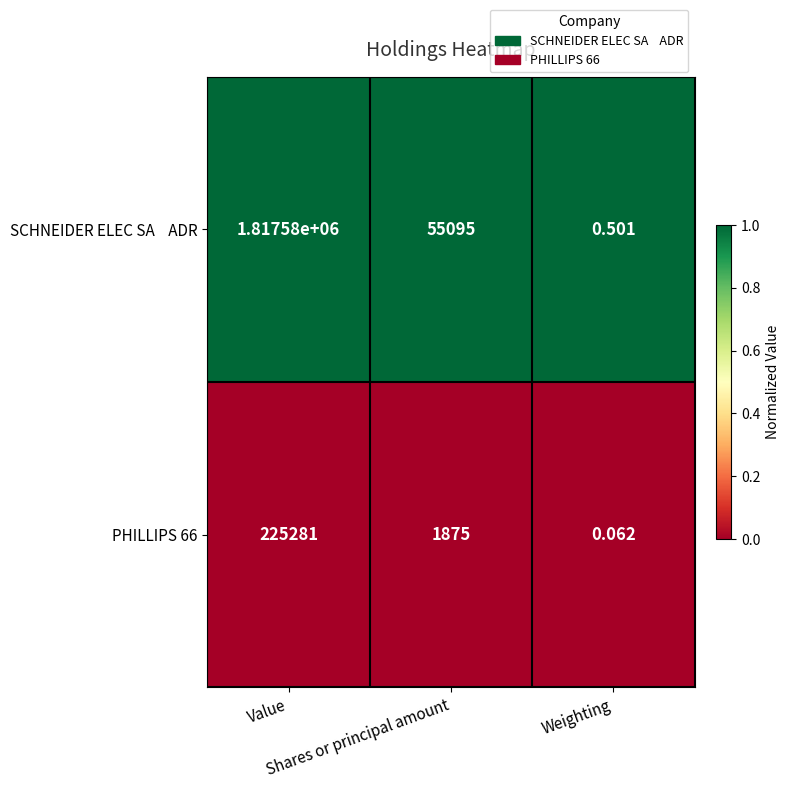

What is the greatest value displayed?

1817580.0